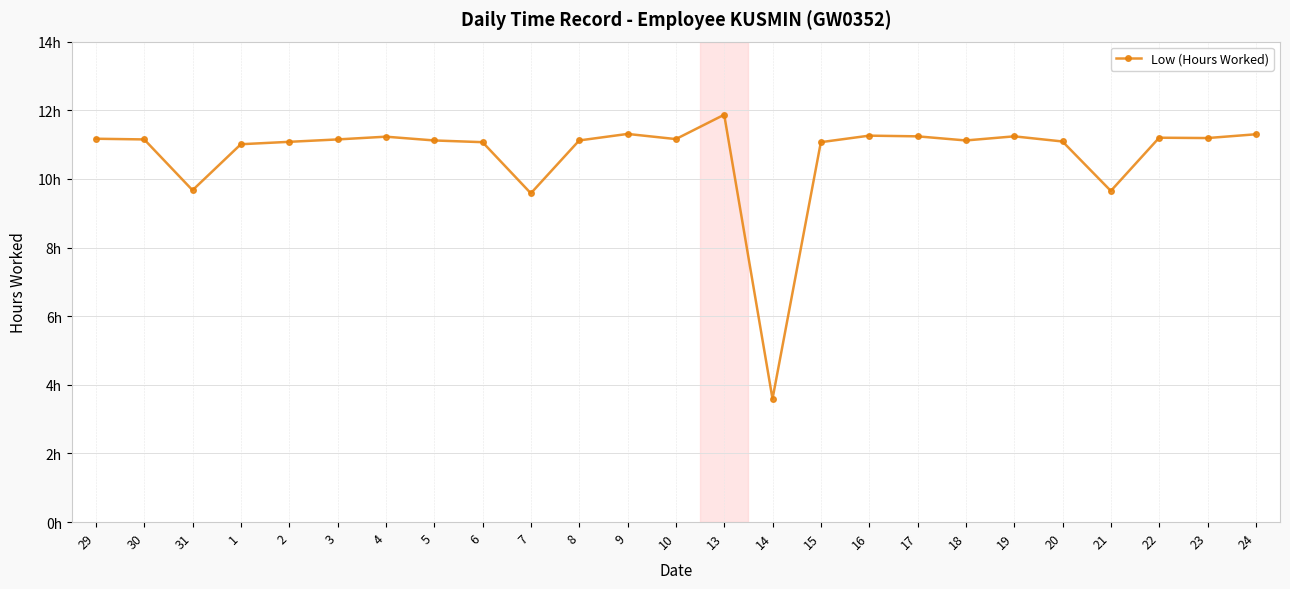

What is the change in value from 8 to 19?

+0.1